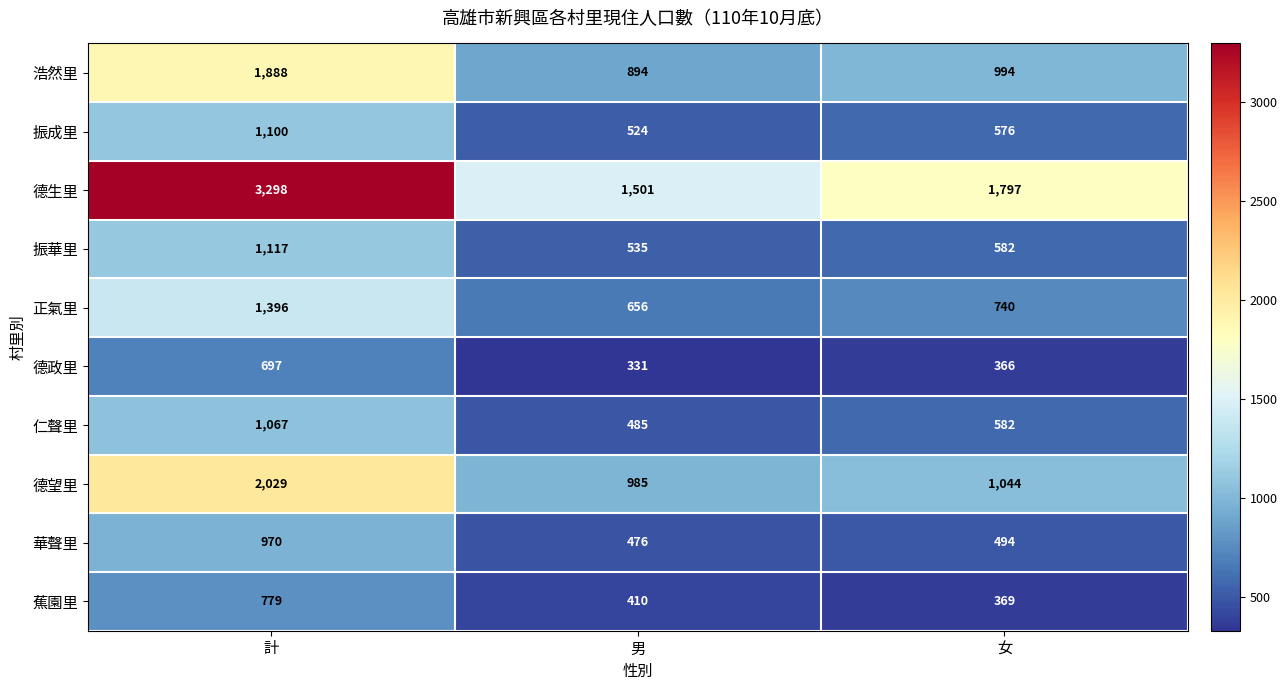

At which category is the sum across all series the highest?

計